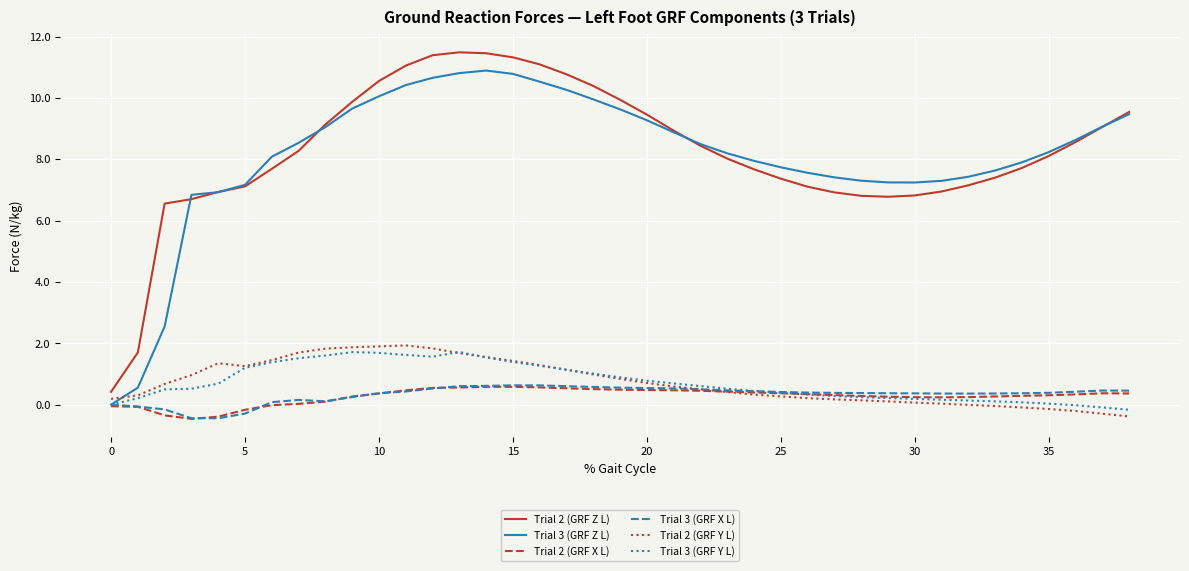

What is the maximum value shown in the chart?

11.5